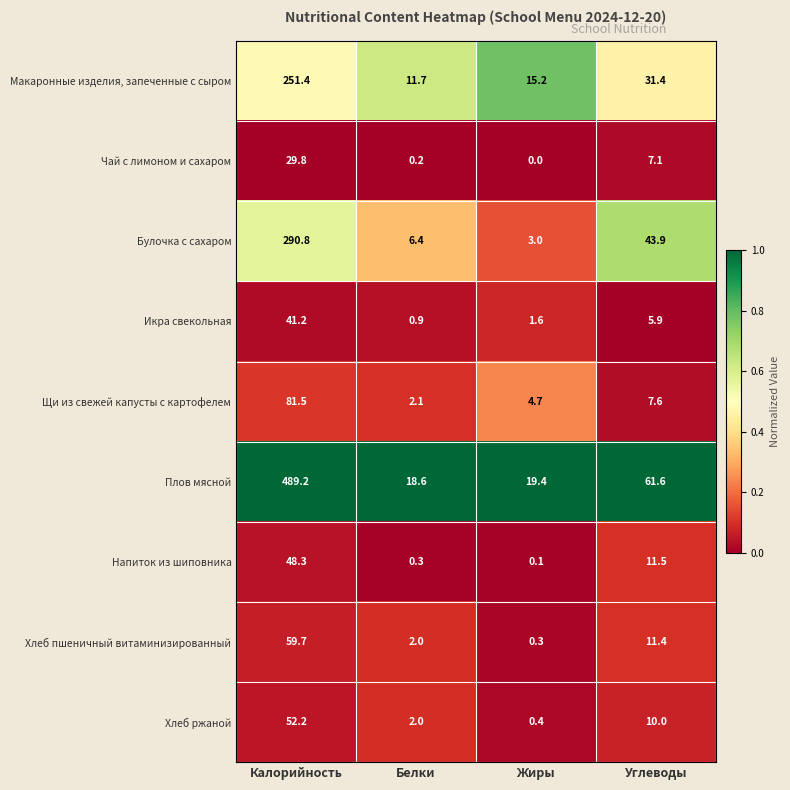

Which series has the largest total across all categories?

Плов мясной